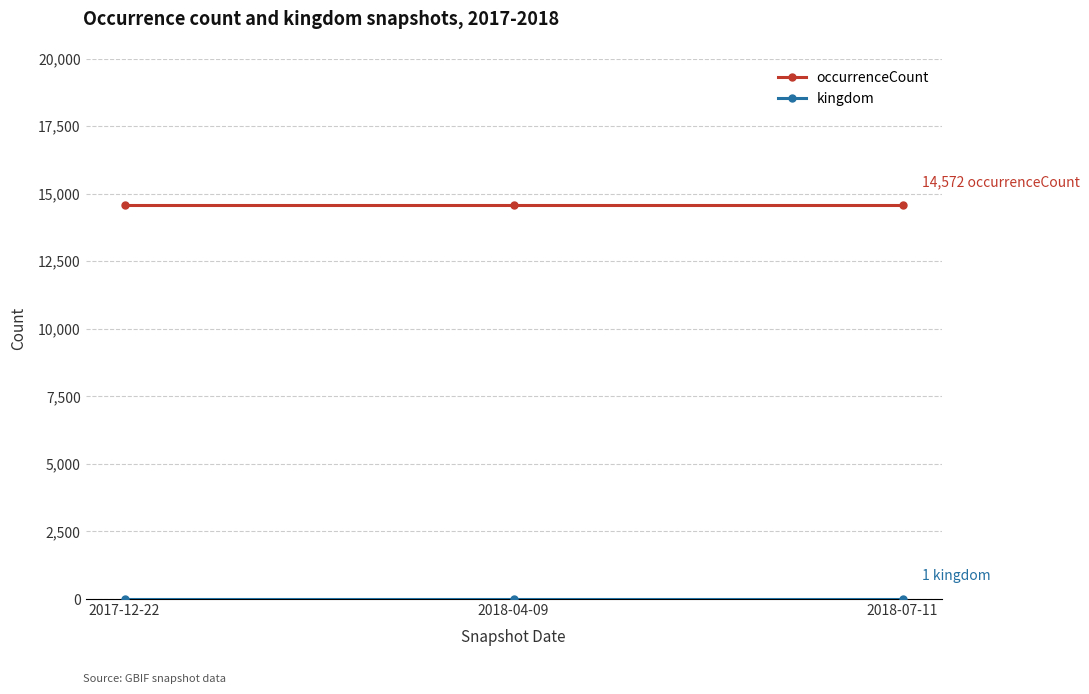

At how many categories does at least one series exceed 10997?

3